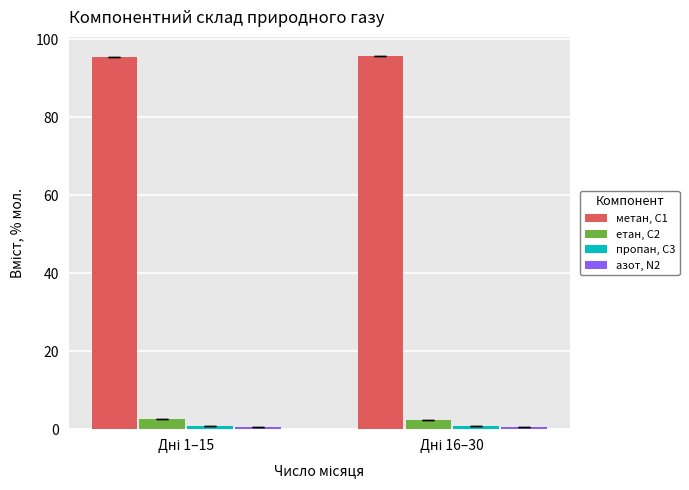

Which series has the largest total across all categories?

метан, С1